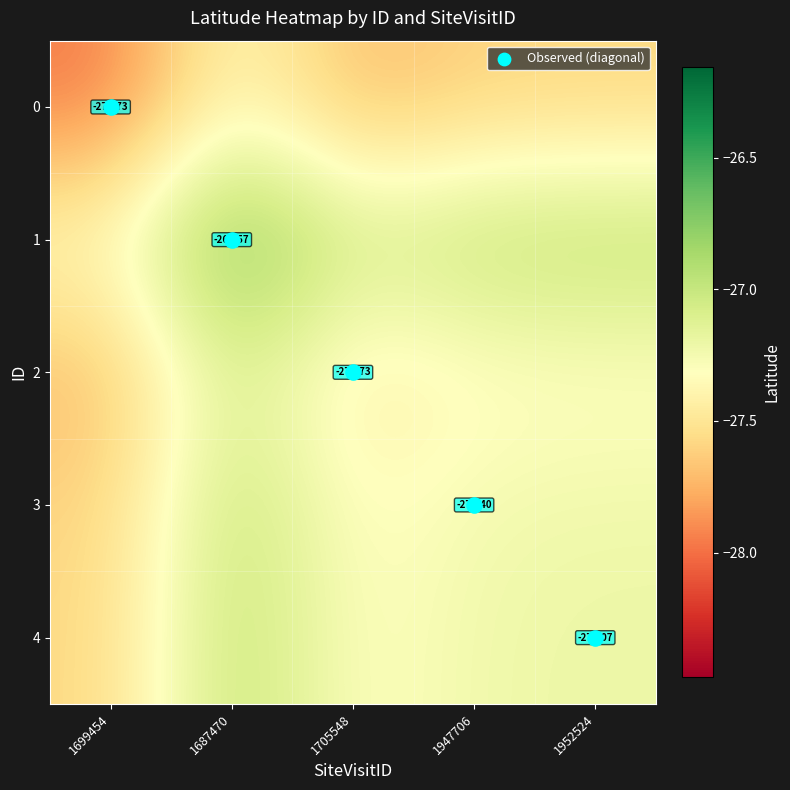

At which category is the sum across all series the highest?

1687470